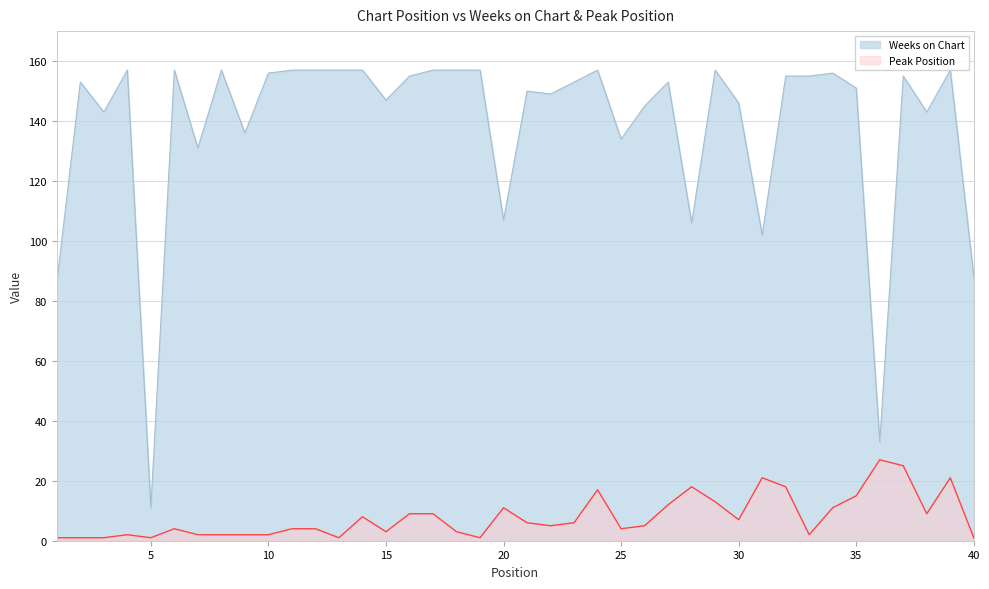

At how many categories does at least one series exceed 113?

33